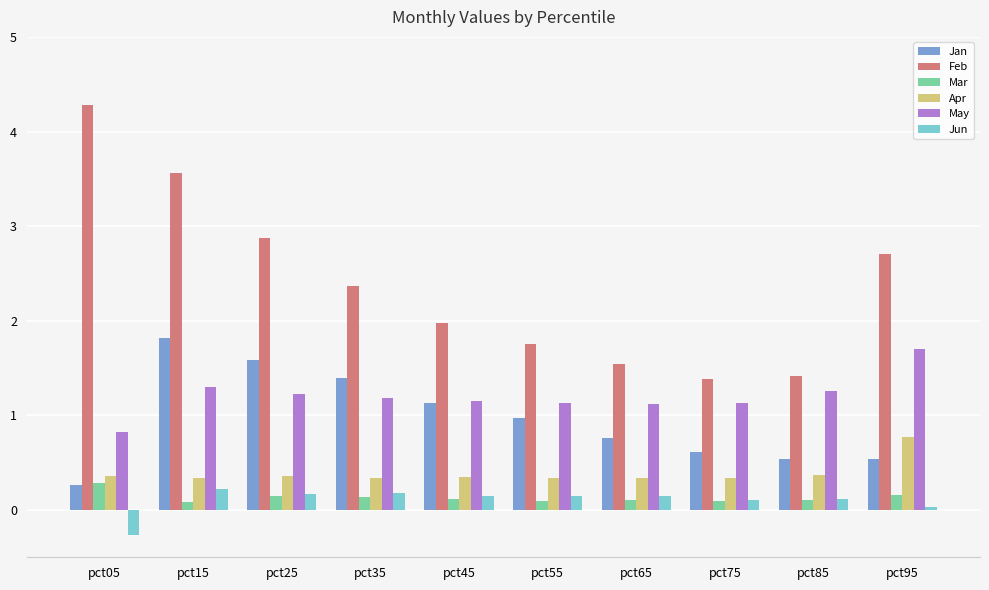

How many data points in Feb are less than 2?

5